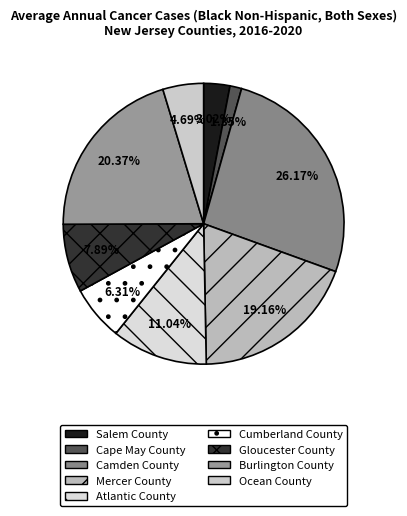

How much of the chart is everything except Cumberland County?

93.7%